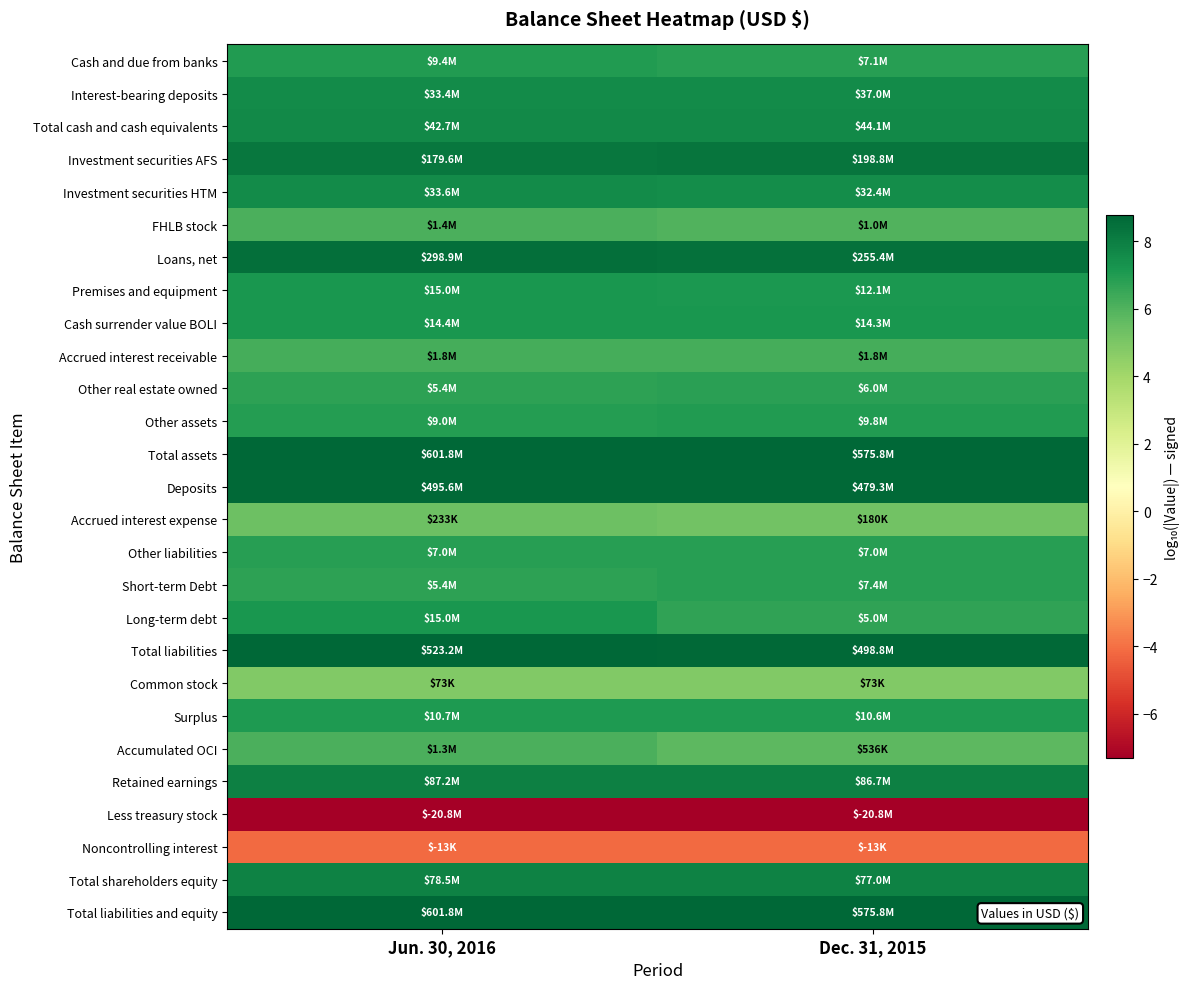

What is the total value across all series at Dec. 31, 2015?

169.1